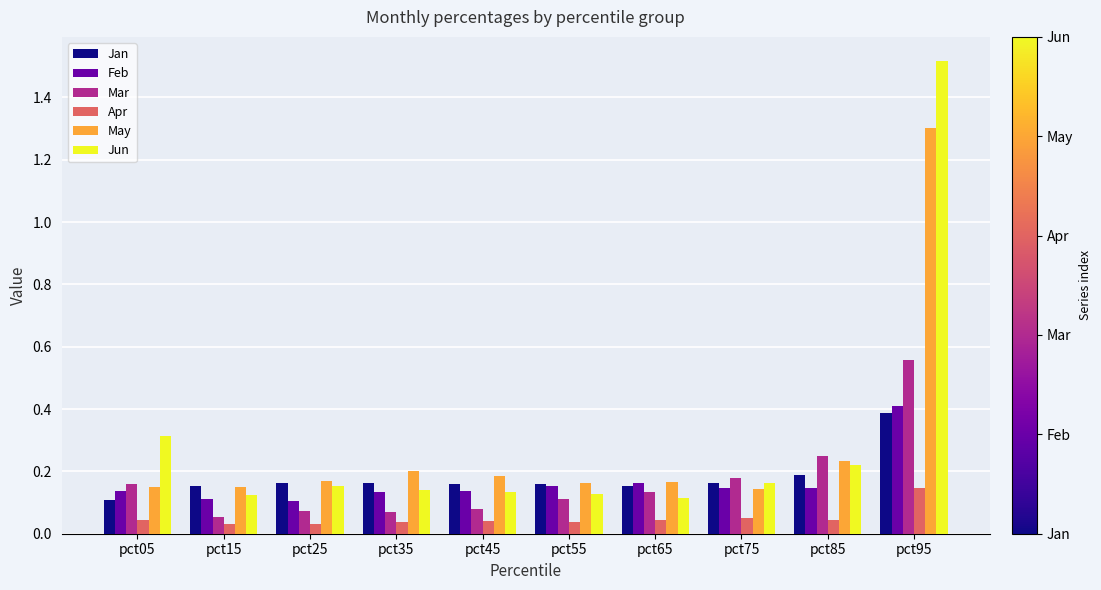

What is the sum of the Mar values at pct85 and pct75?

0.4